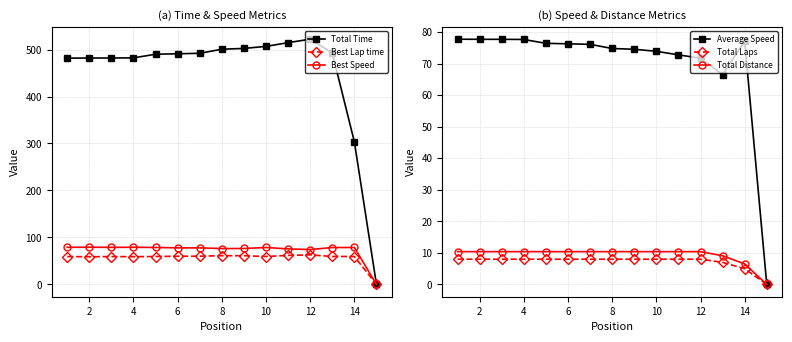

True or false: Average Speed has more than 0 interior local peaks.

True